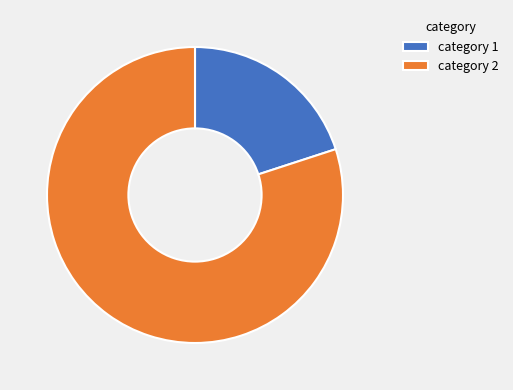

Which slice is the smallest?

category 1